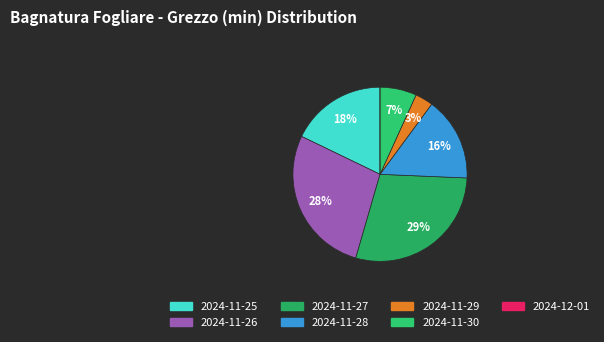

How many slices are in this pie chart?

7